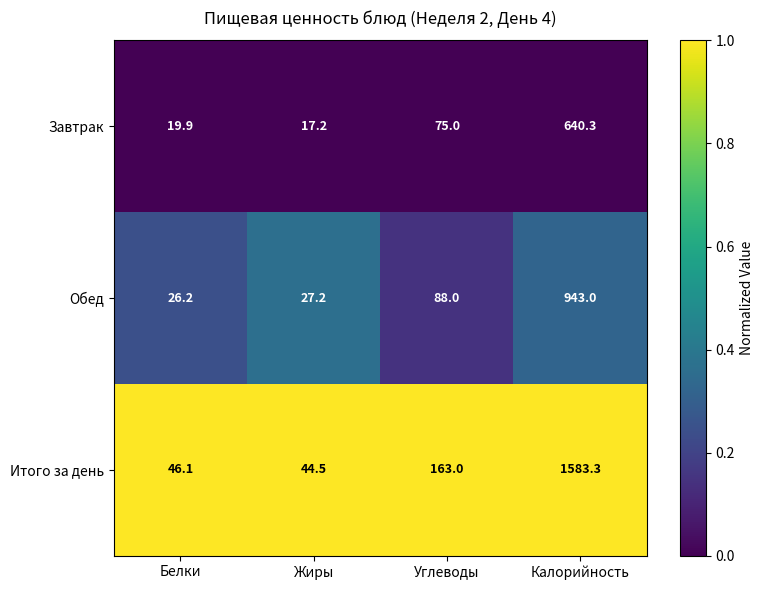

Reading left to right, what are all the values shown in this chart?

Завтрак: Белки=19.9	Жиры=17.2	Углеводы=75.0	Калорийность=640.3
Обед: Белки=26.2	Жиры=27.2	Углеводы=88.0	Калорийность=943.0
Итого за день: Белки=46.1	Жиры=44.5	Углеводы=163.0	Калорийность=1583.3